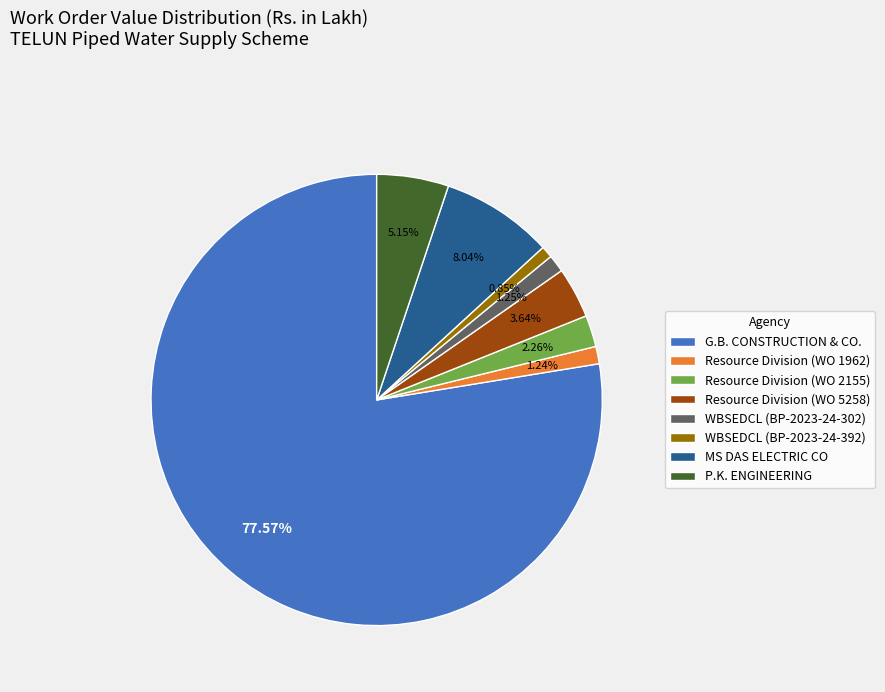

Between WBSEDCL (BP-2023-24-392) and G.B. CONSTRUCTION & CO., which is larger?

G.B. CONSTRUCTION & CO.